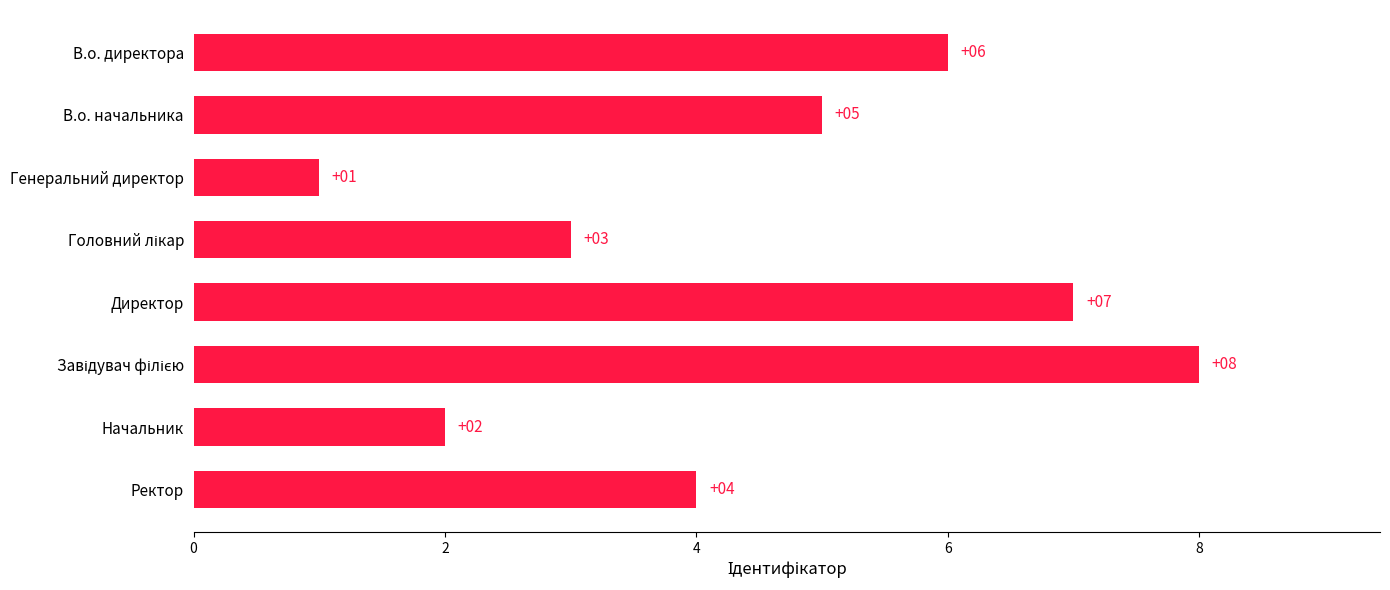

Reading top to bottom, list all the values displayed in this chart.

6	5	1	3	7	8	2	4